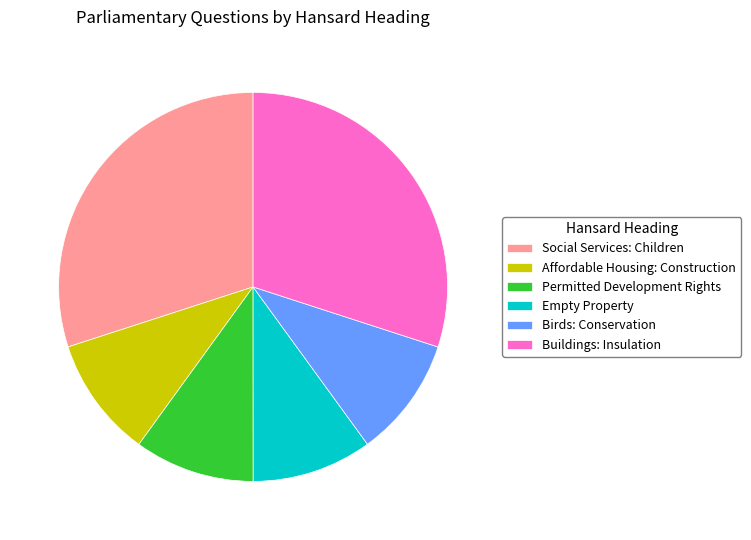

Is it true that Buildings: Insulation is 30% of the pie?

True